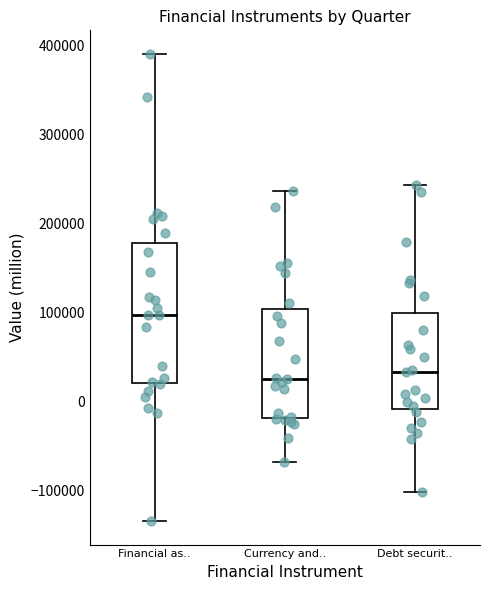

Which box is the tallest, from its lower edge to its upper edge?

Financial as..